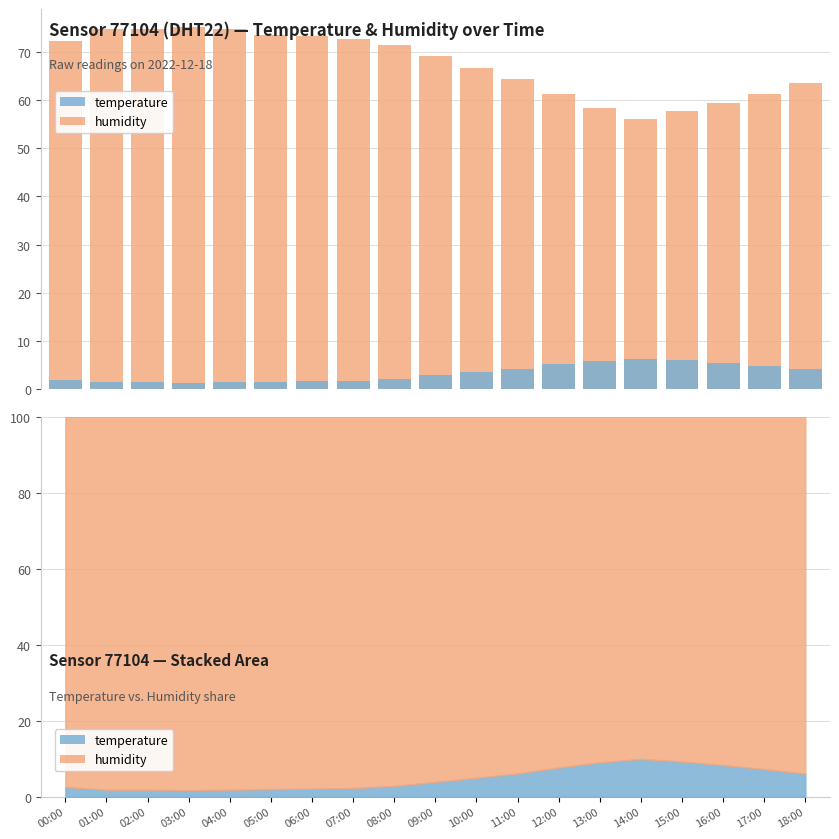

How many bars are there in each group?

2